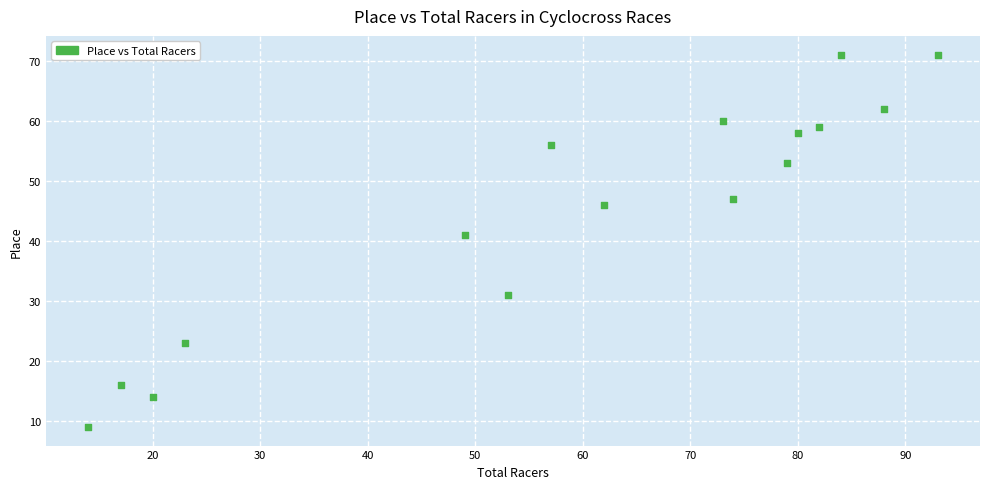

What is the range of Y values (max minus min)?

62